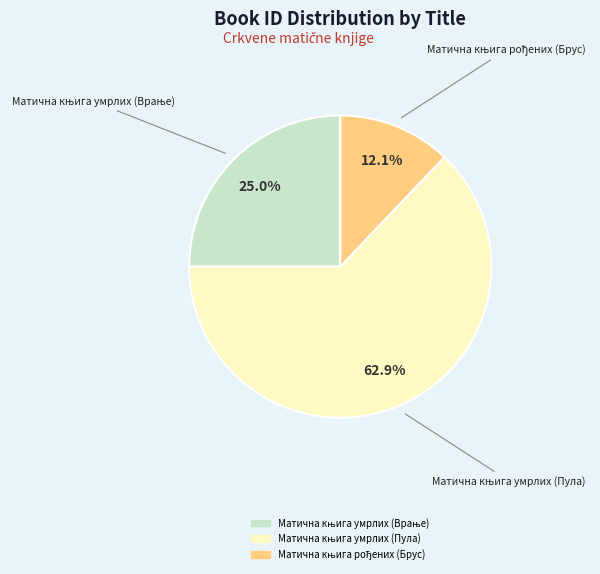

Does any single category account for the majority?

Yes